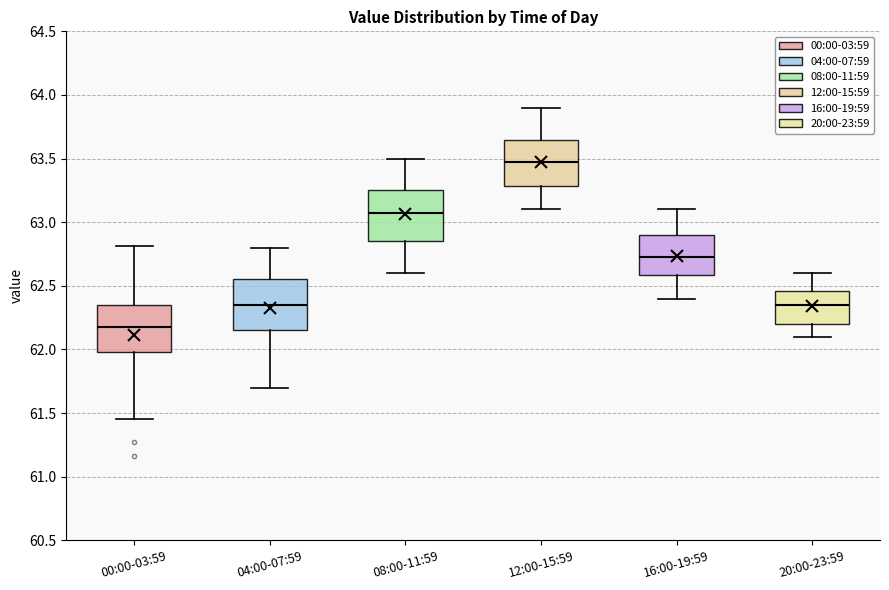

Where does the median line of the box for 16:00-19:59 sit on the y-axis? The values are not printed on the chart, so give them approximately, as read against the axis.

62.75